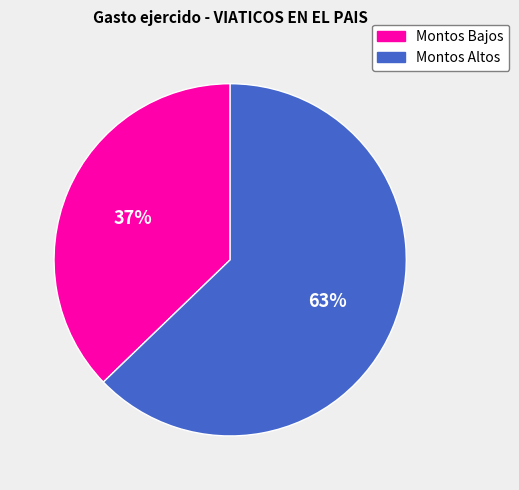

To the nearest percent, what is the average slice percentage?

50%